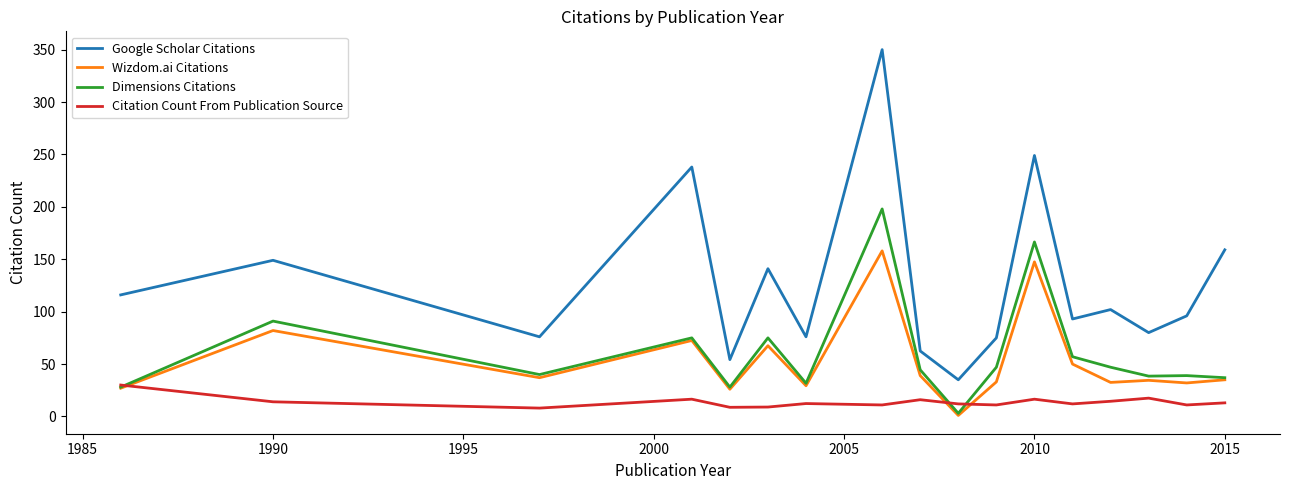

Which series has the widest spread of values?

Google Scholar Citations